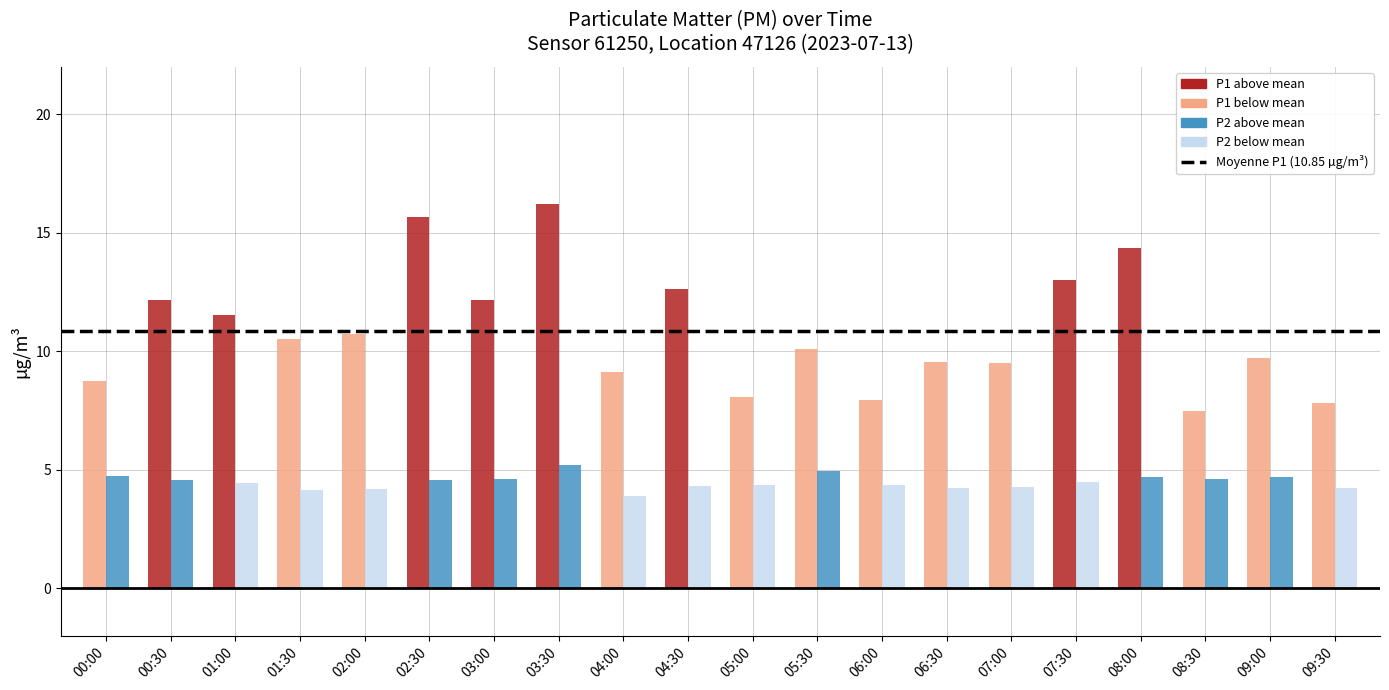

Is it true that P1 equals 9.6 at 06:30?

True